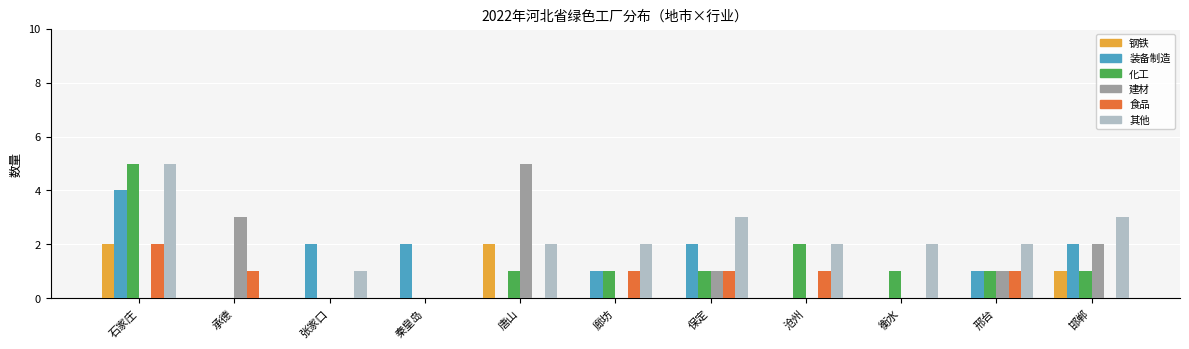

What are all the series names shown in the legend?

钢铁, 装备制造, 化工, 建材, 食品, 其他